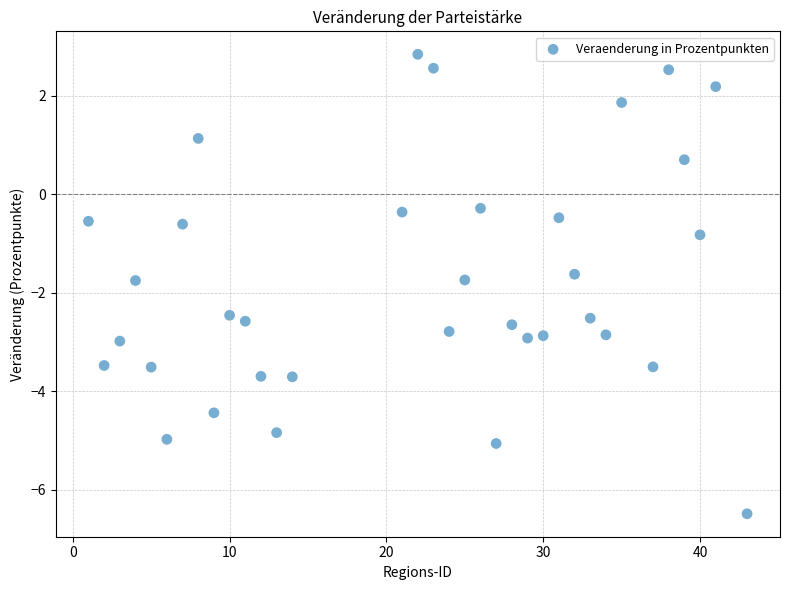

What Y value in the scatter plot is closest to -1?

-0.8